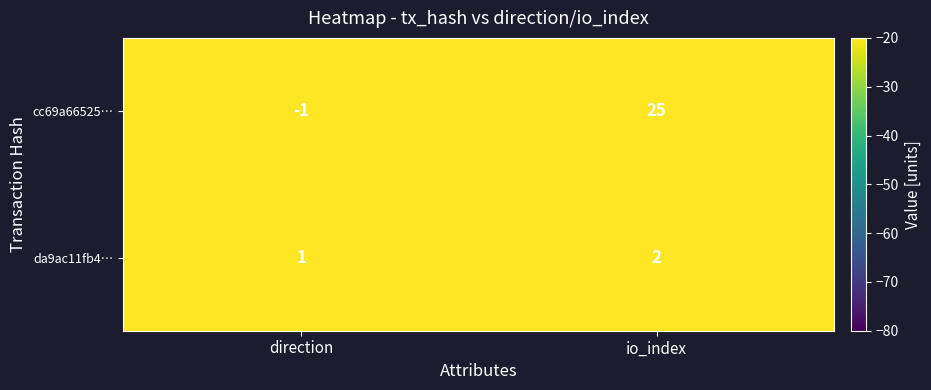

At which label is cc69a66525… closest to 12?

direction